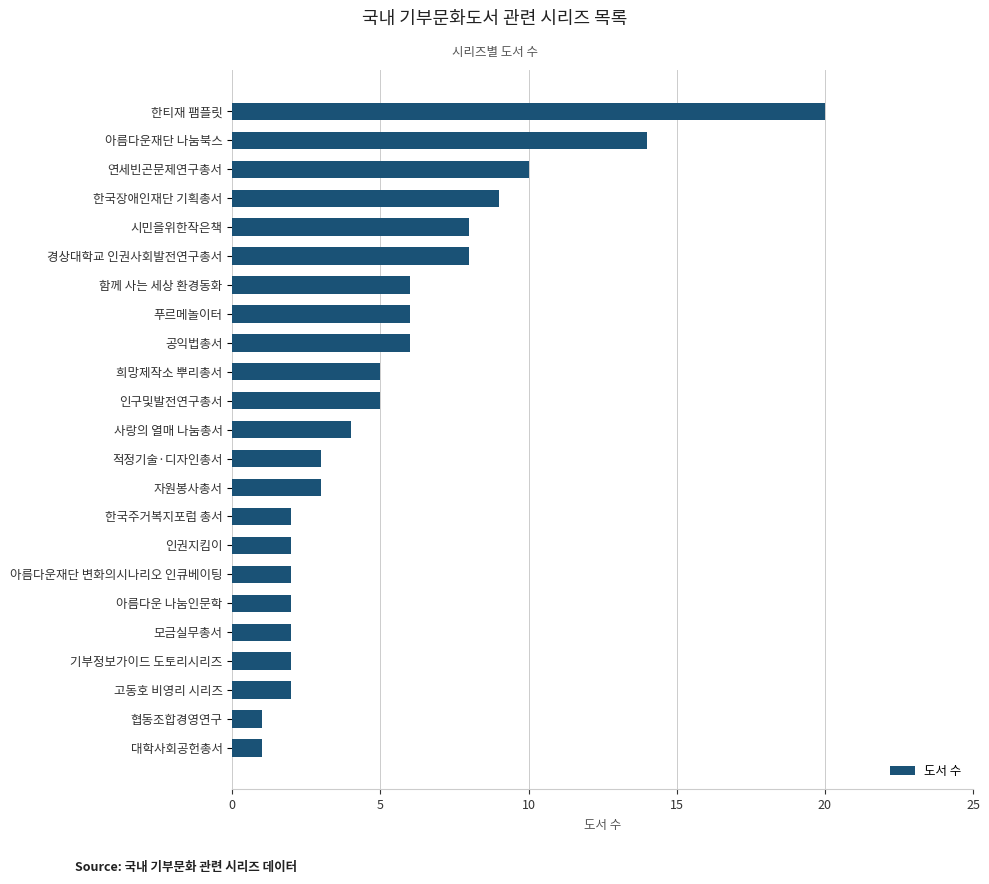

The value at 아름다운재단 변화의시나리오 인큐베이팅 is 1. True or false?

False